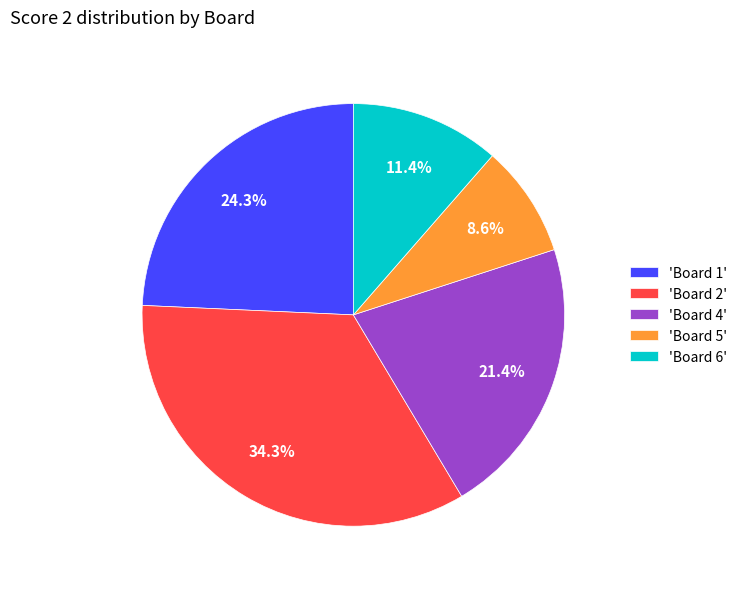

Which slice is the largest?

'Board 2'